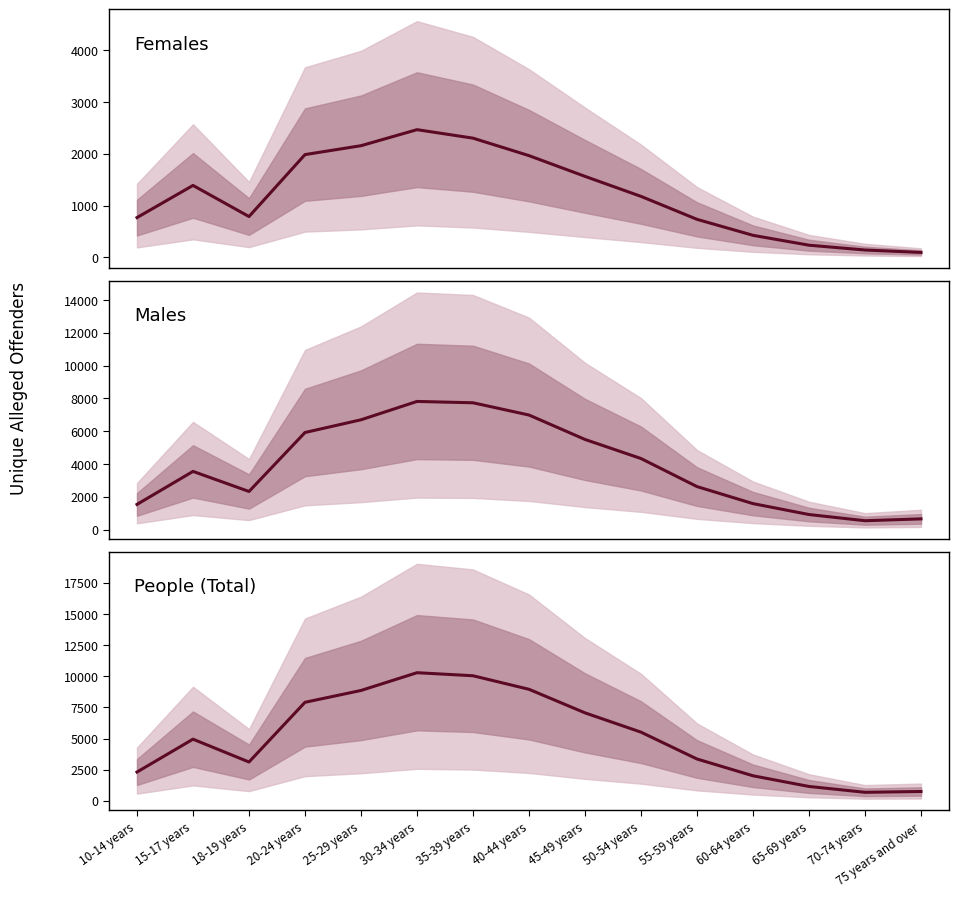

How many interior local valleys does the Females series have?

1